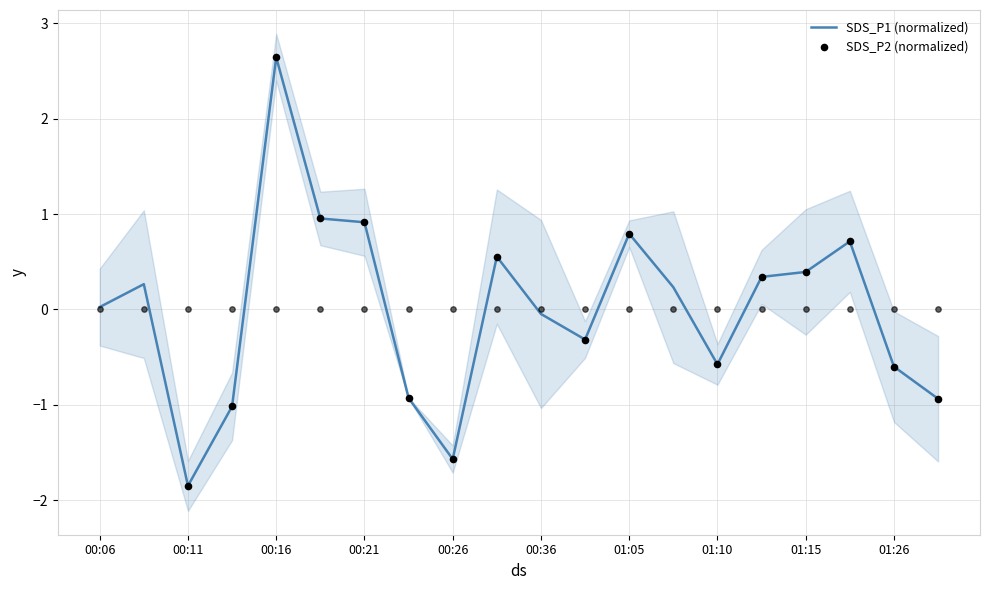

Between 00:26 and 00:21, which is larger?

00:21